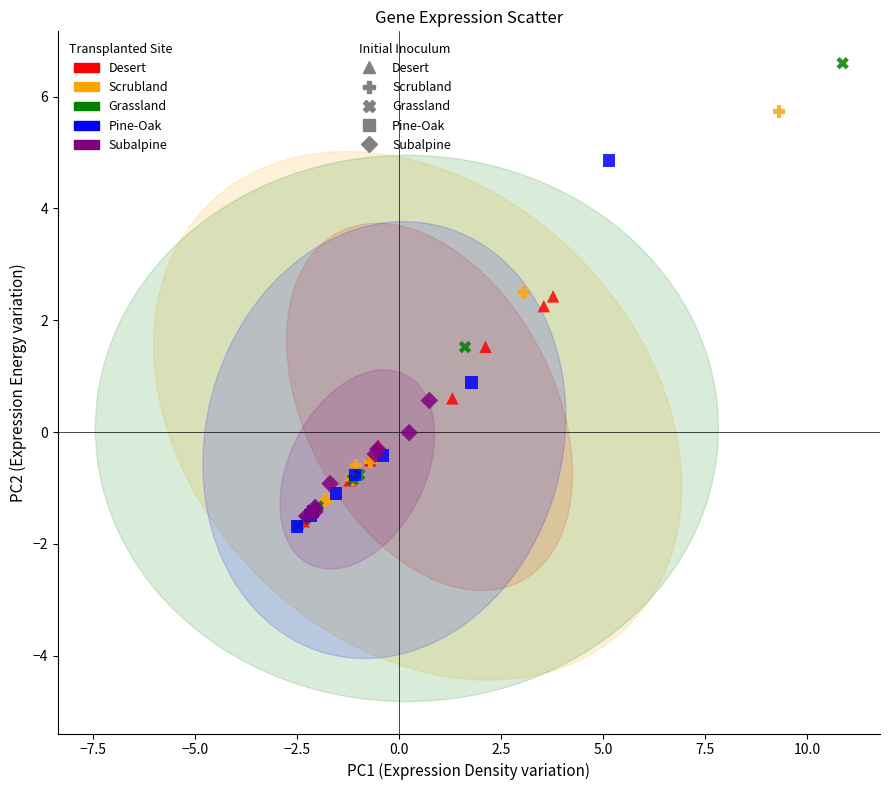

What are all the series names shown in the legend?

Desert, Scrubland, Grassland, Pine-Oak, Subalpine